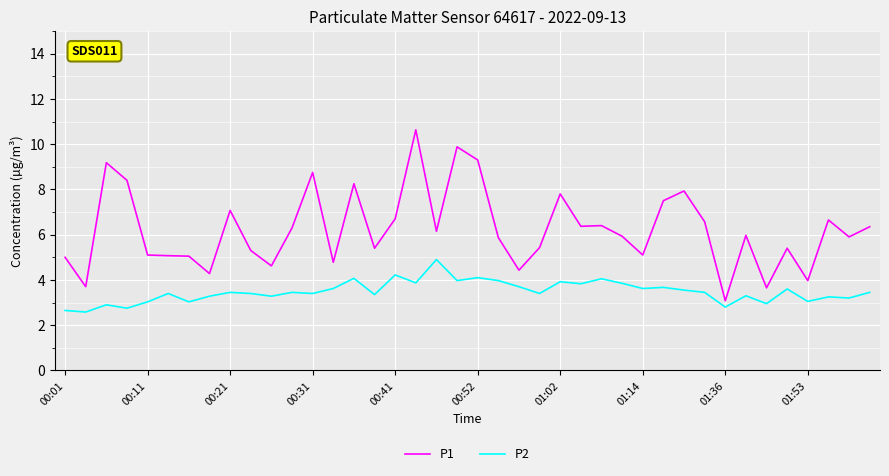

What is the minimum value for P2?

2.6